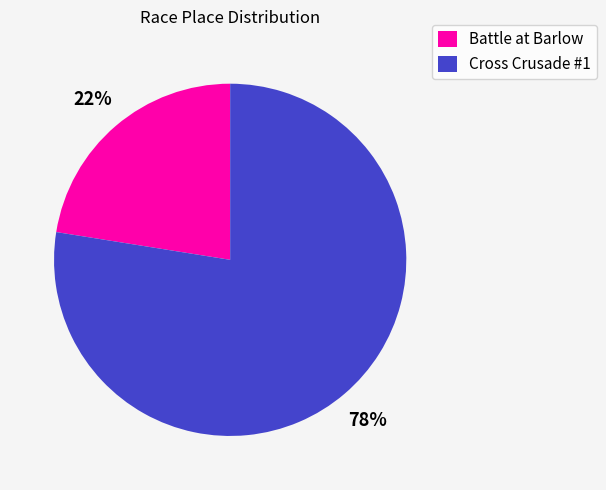

Between Battle at Barlow and Cross Crusade #1, which is larger?

Cross Crusade #1